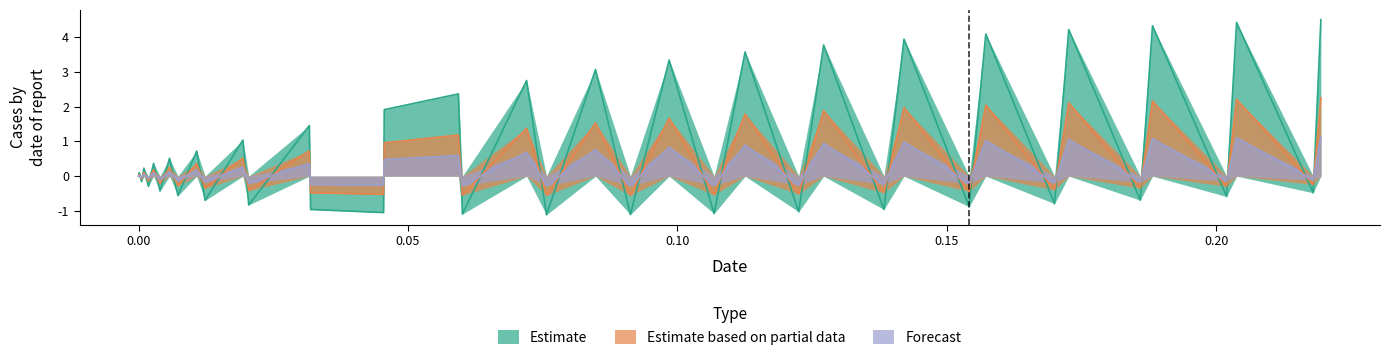

After their last crossing, which series has the higher values: Estimate based on partial data or Forecast?

Estimate based on partial data